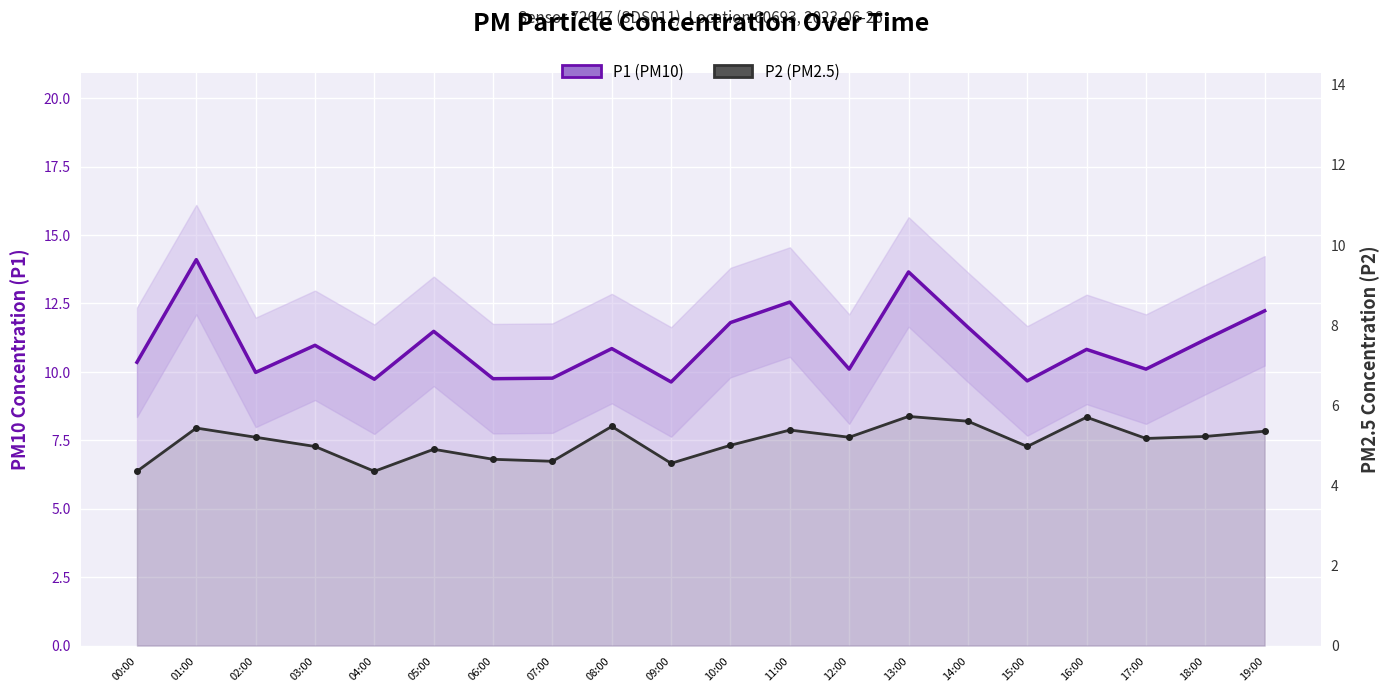

True or false: P2 (PM2.5) and P1 (PM10) cross at least once.

False